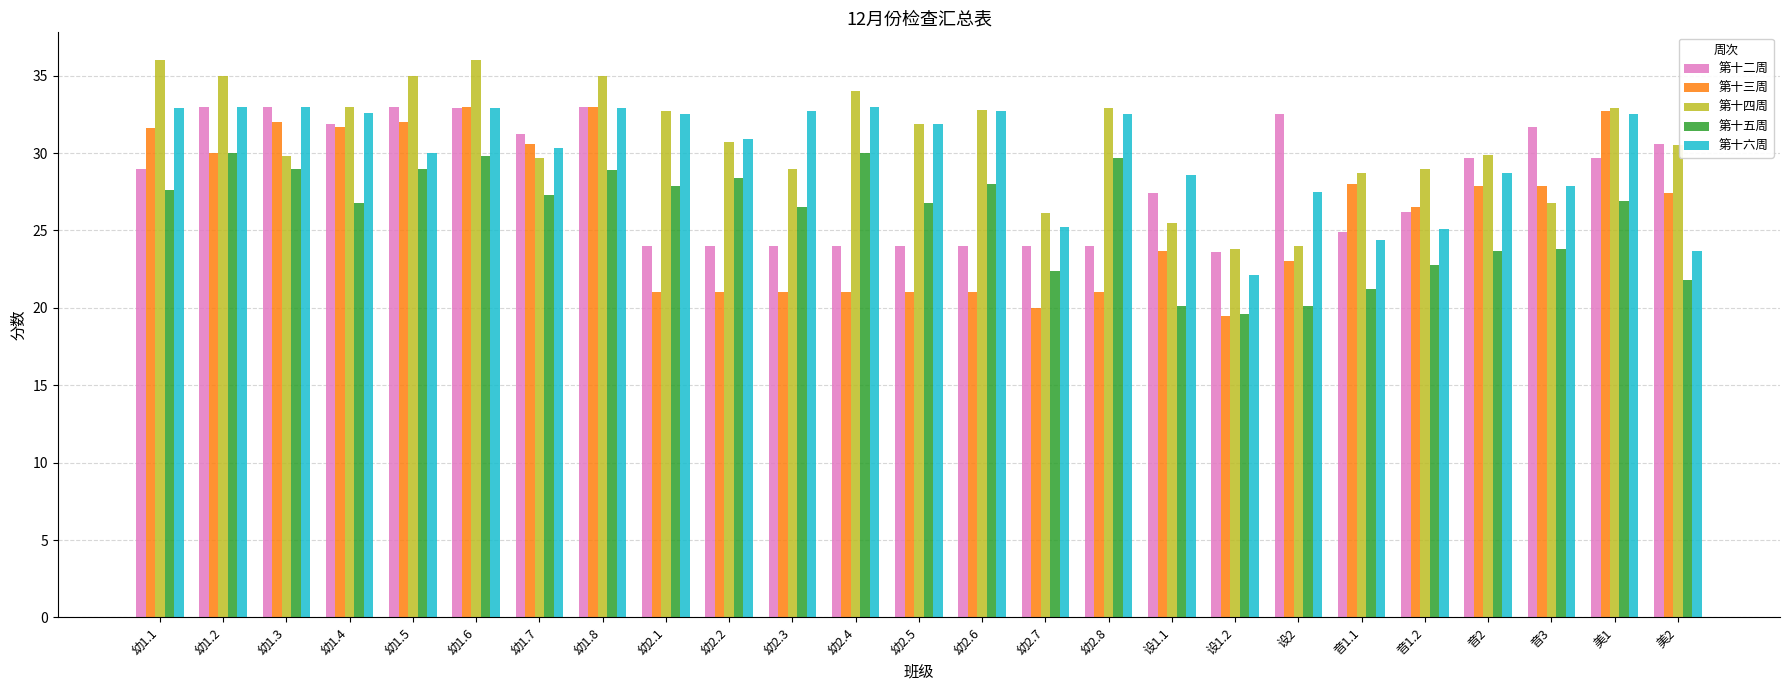

What is the difference between the maximum and minimum values in the 第十五周 series?

10.4